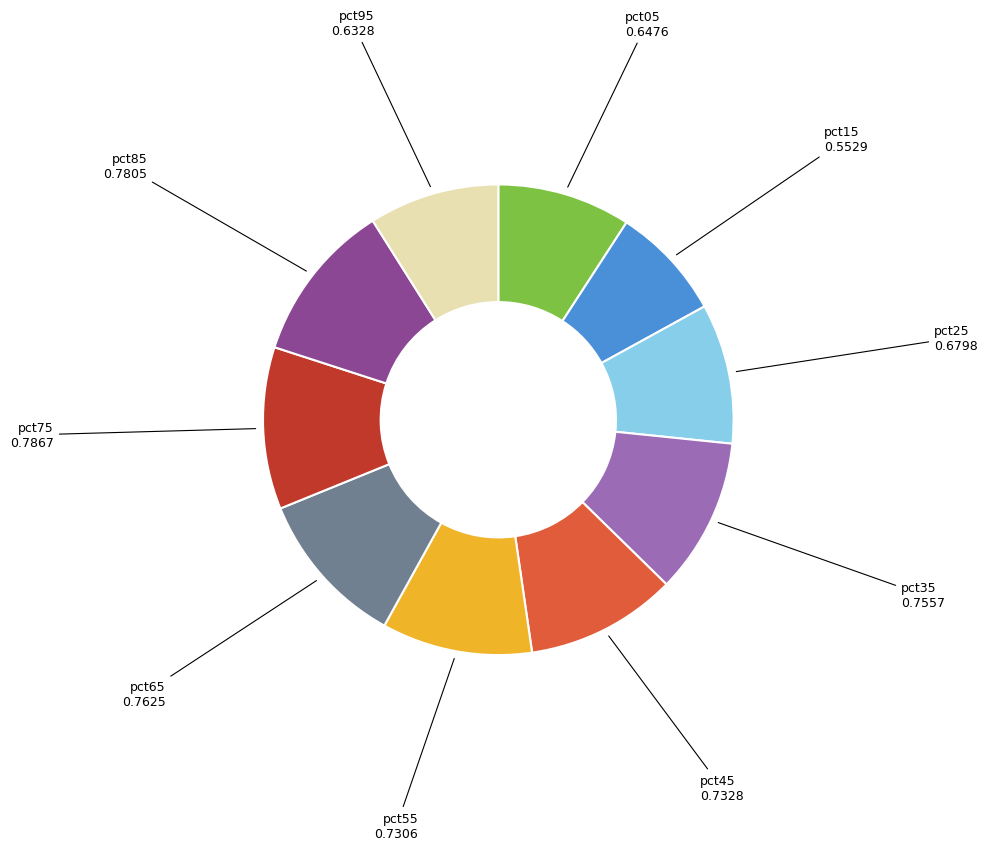

Does any single category account for the majority?

No